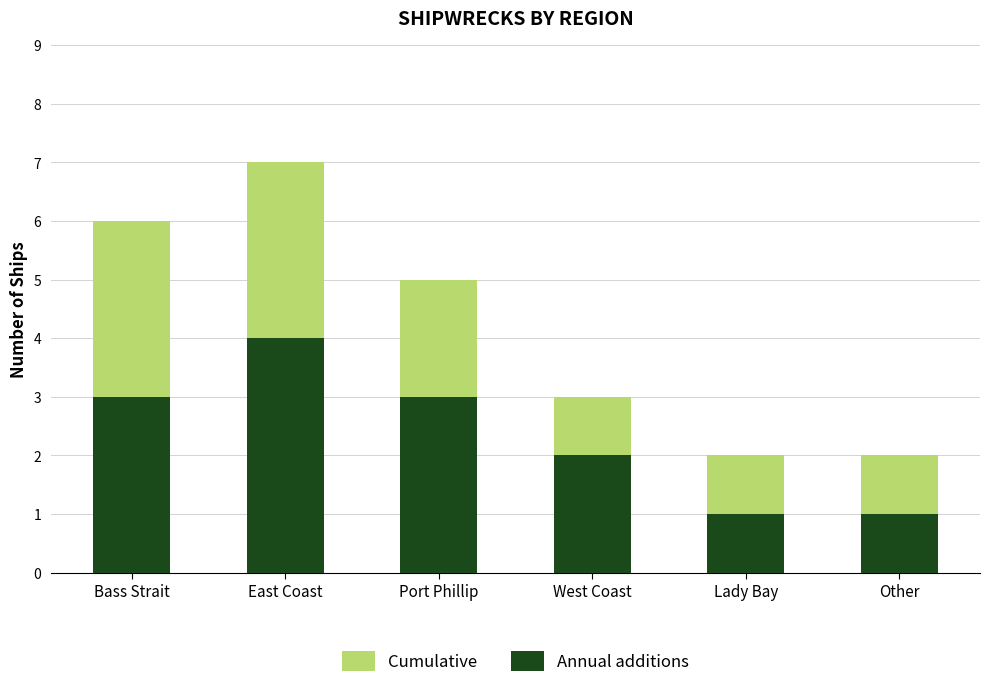

Between Other and West Coast, which is larger?

West Coast